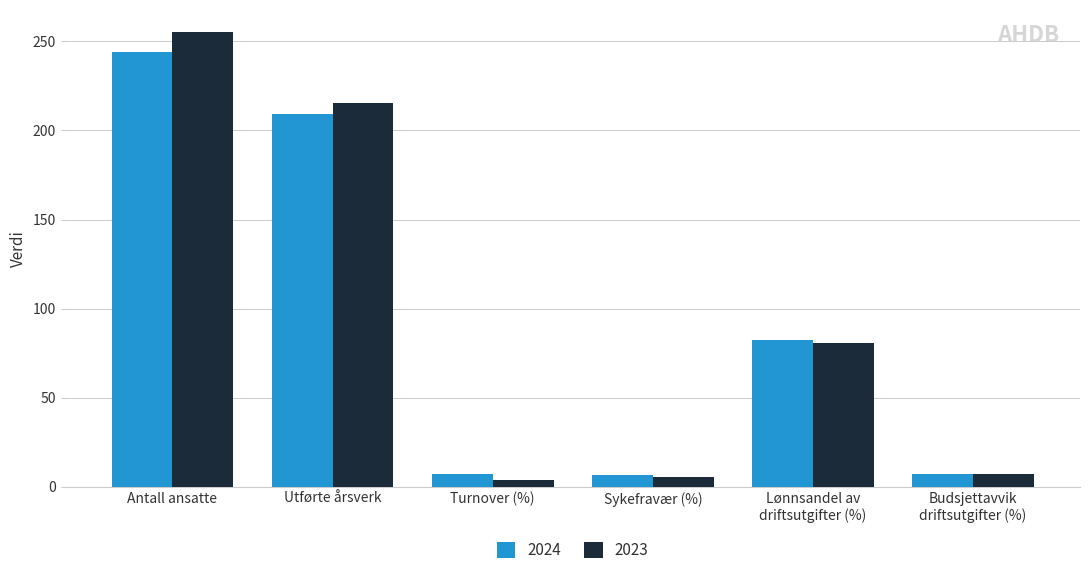

What is the difference between the maximum and minimum values in the 2023 series?

251.1